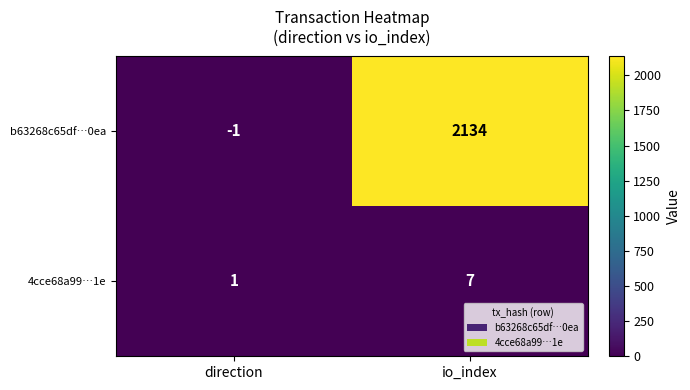

Which category has the highest value in the 4cce68a99…1e series?

io_index